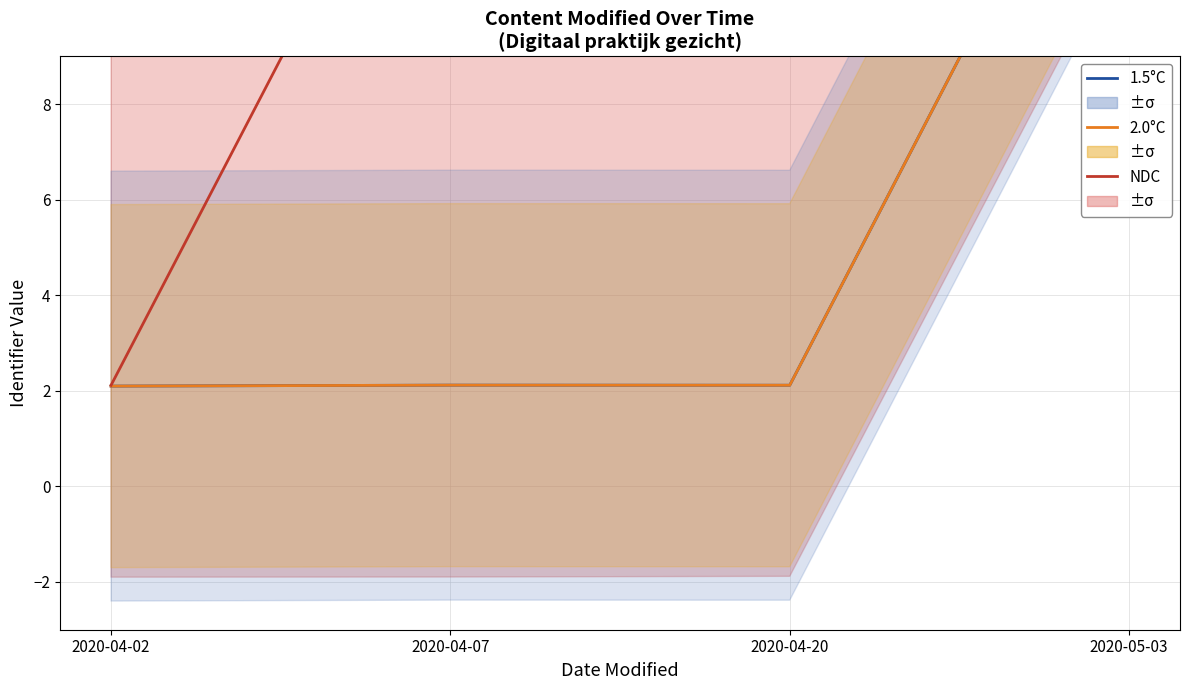

Is it true that 1.5°C equals 3.0 at 2020-04-20?

False